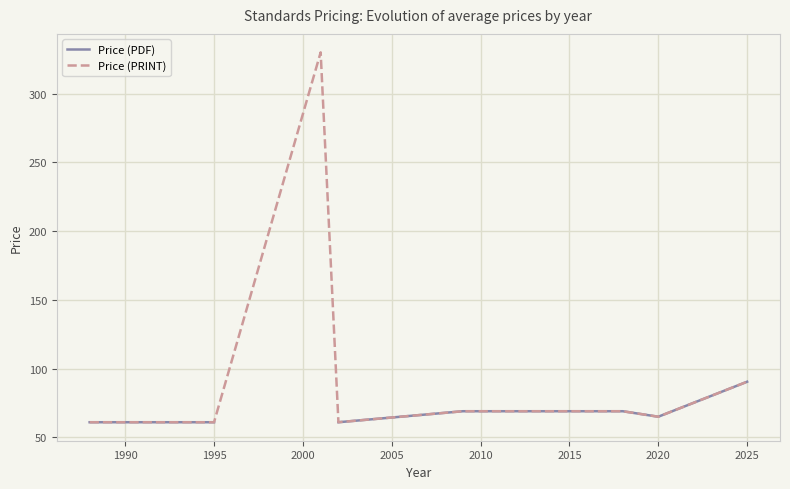

What is the value of the Price (PRINT) point at the 5th from the left?

69.0